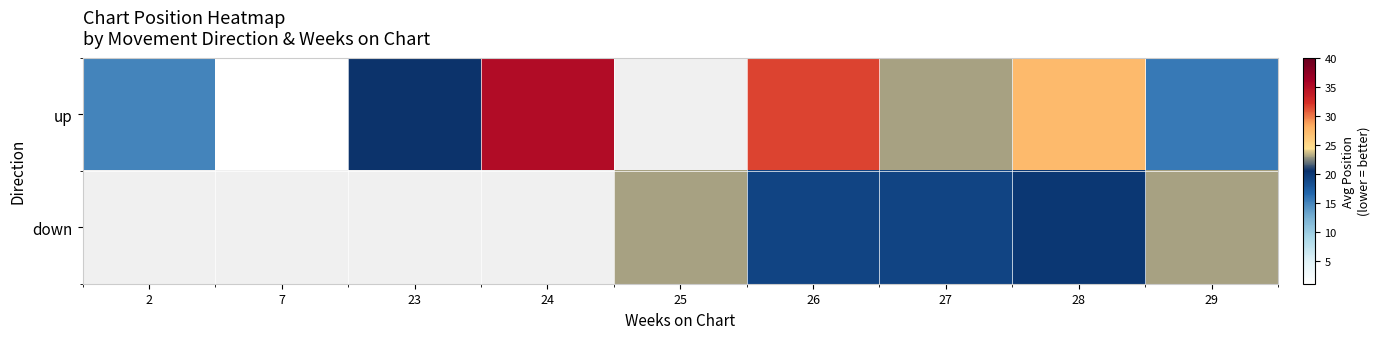

Which series has the widest spread of values?

up